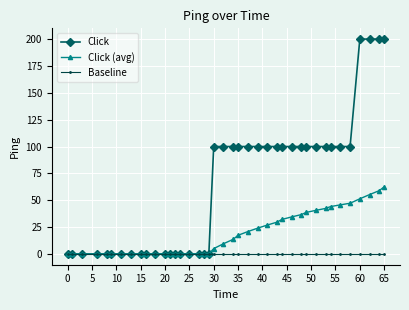

Rank the series by their maximum value, from lowest to highest.

Baseline, Click (avg), Click